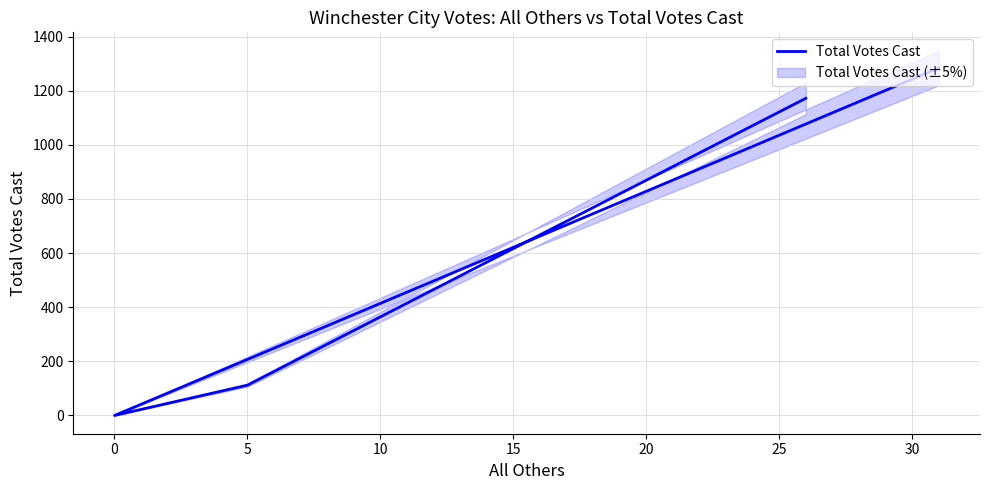

True or false: there are more than 2 points higher than both neighbors.

False